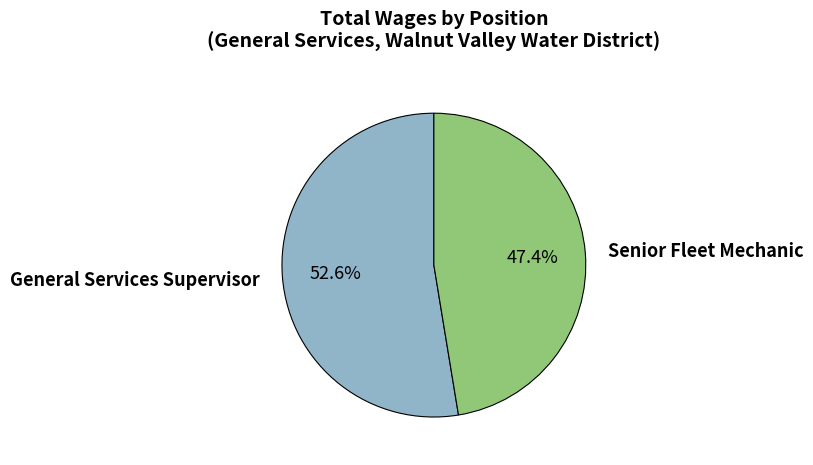

How many slices are in this pie chart?

2